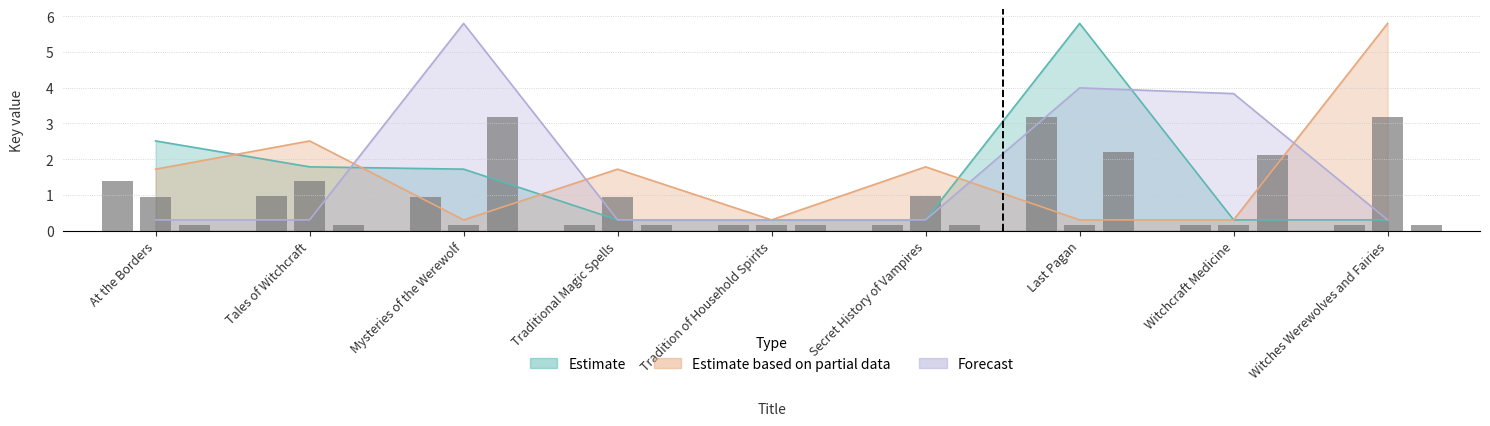

How many series are shown in this chart?

3